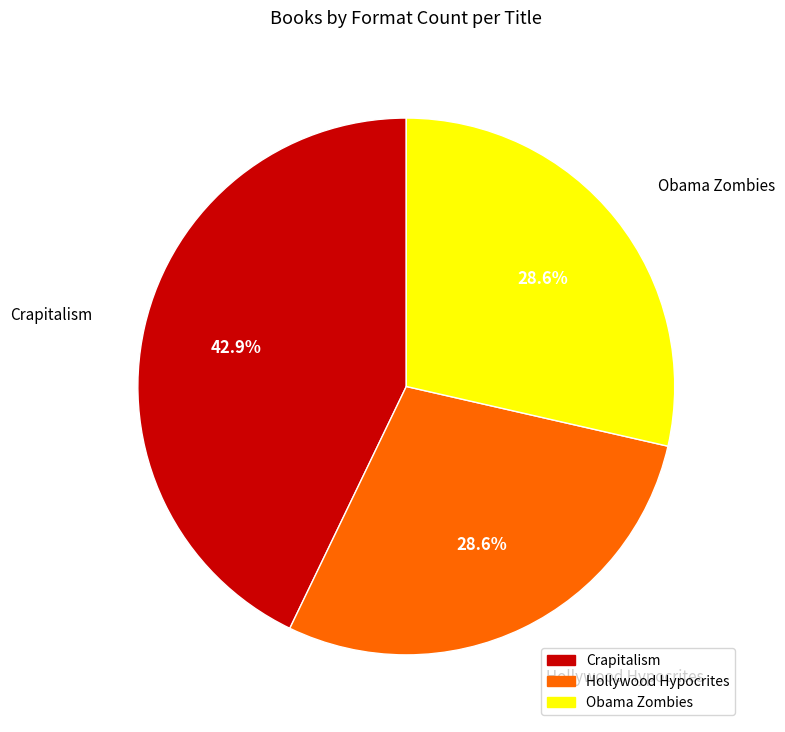

Approximately how many times larger is the value at Obama Zombies compared to Crapitalism?

0.7